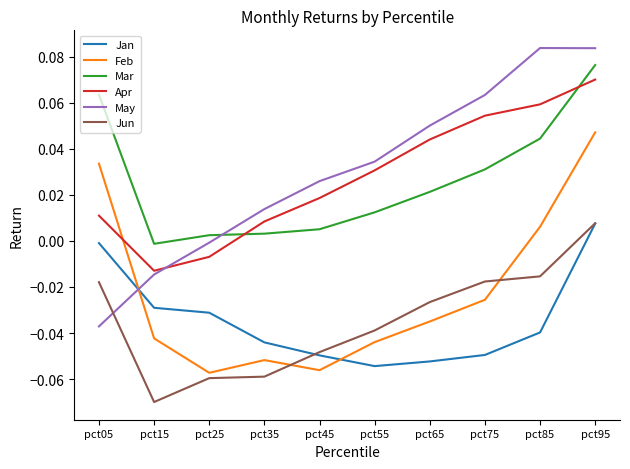

At which category is the sum across all series the highest?

pct95